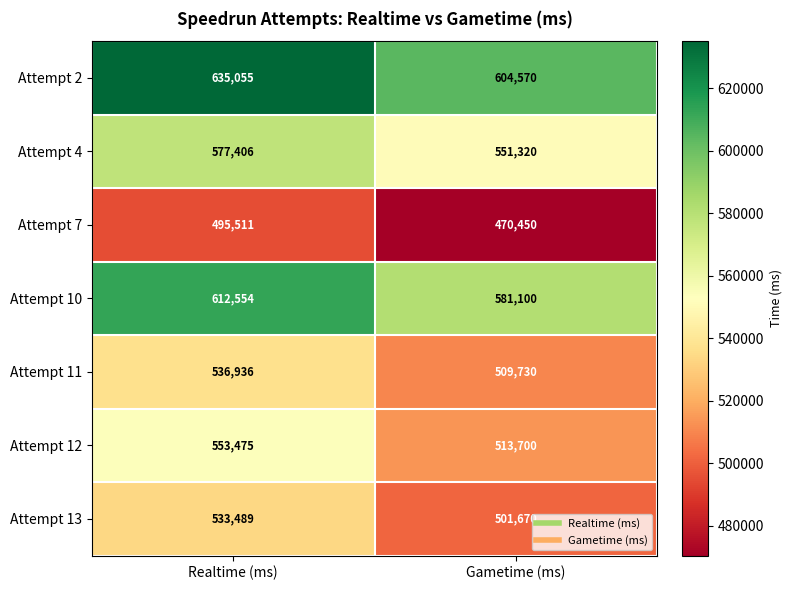

What is the smallest value displayed?

470450